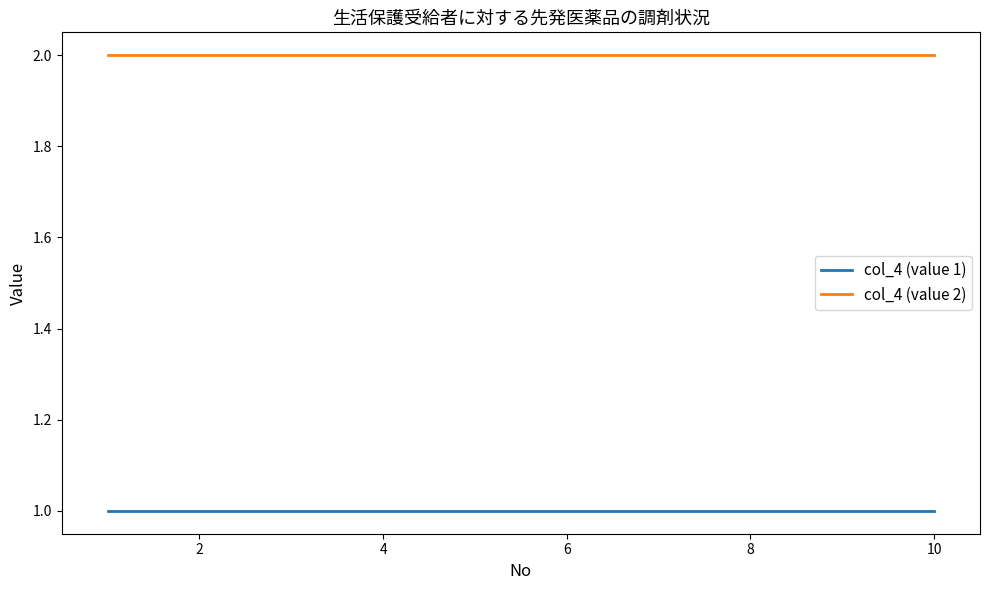

True or false: col_4 (value 1) and col_4 (value 2) cross at least once.

False